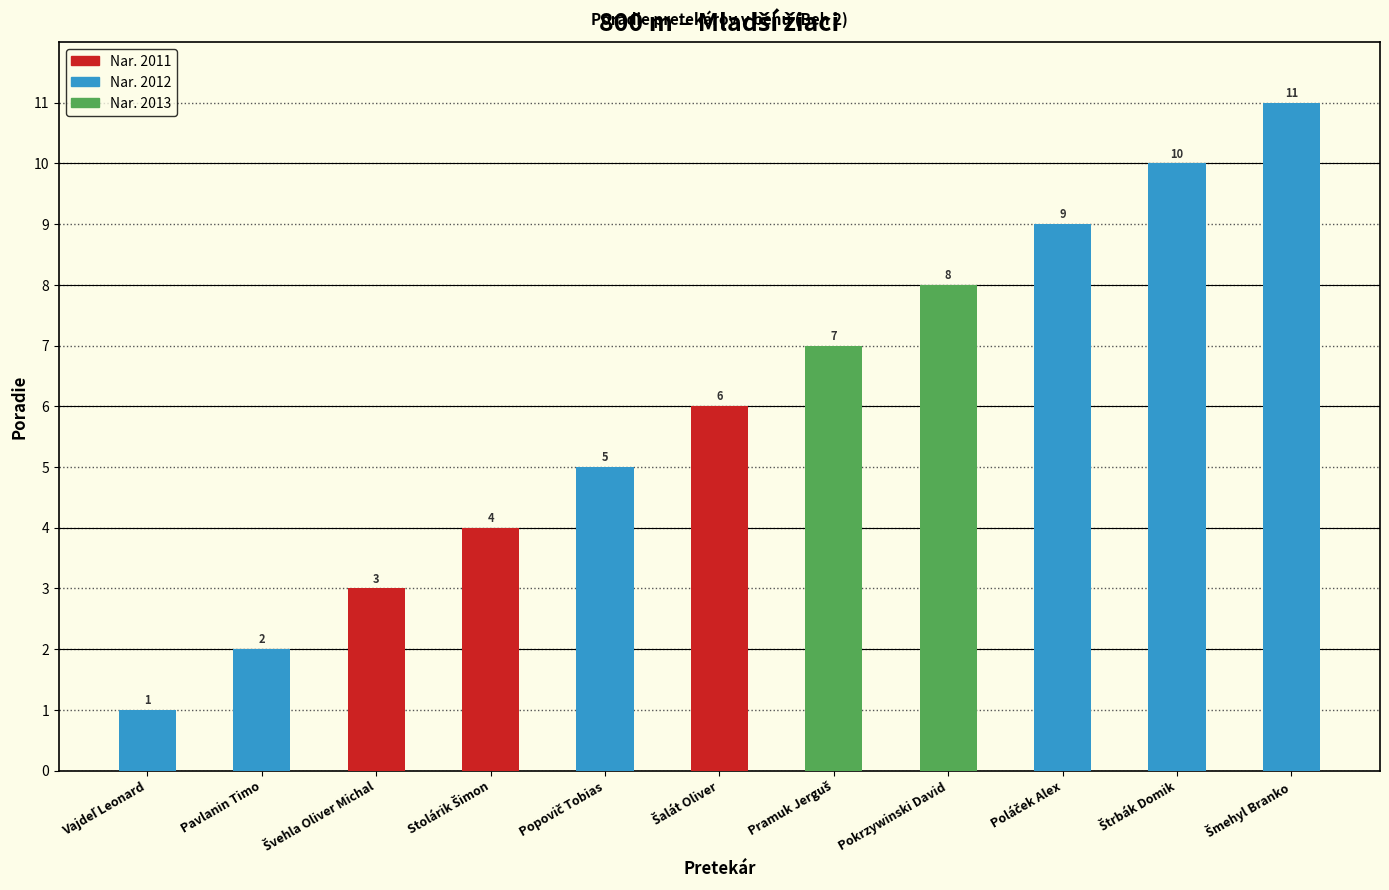

Rank the categories by value from highest to lowest.

Šmehyl Branko, Štrbák Domik, Poláček Alex, Pokrzywinski David, Pramuk Jerguš, Šalát Oliver, Popovič Tobias, Stolárik Šimon, Švehla Oliver Michal, Pavlanin Timo, Vajdeľ Leonard